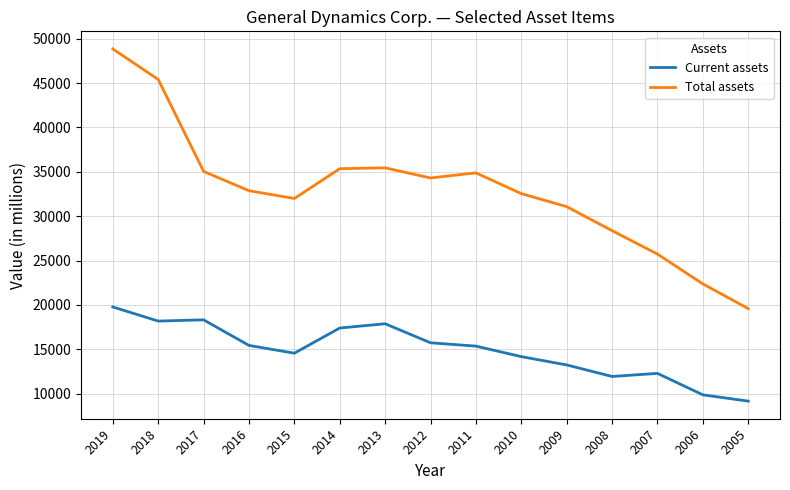

What is the difference between the Total assets values at 2005 and 2016?

13281